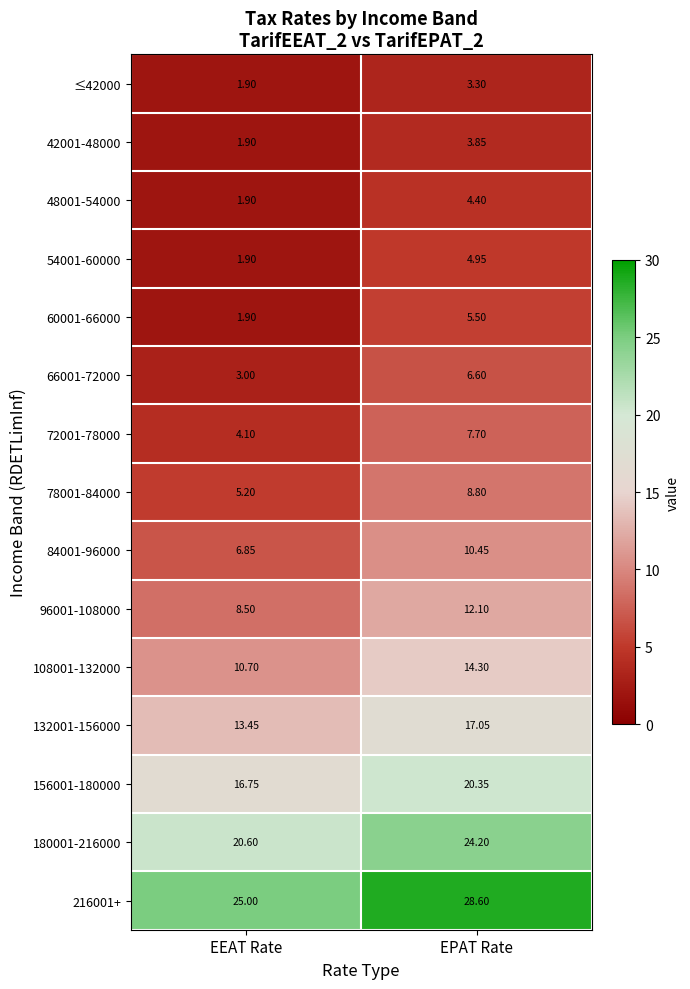

At which category does the chart reach its peak across all series?

EPAT Rate